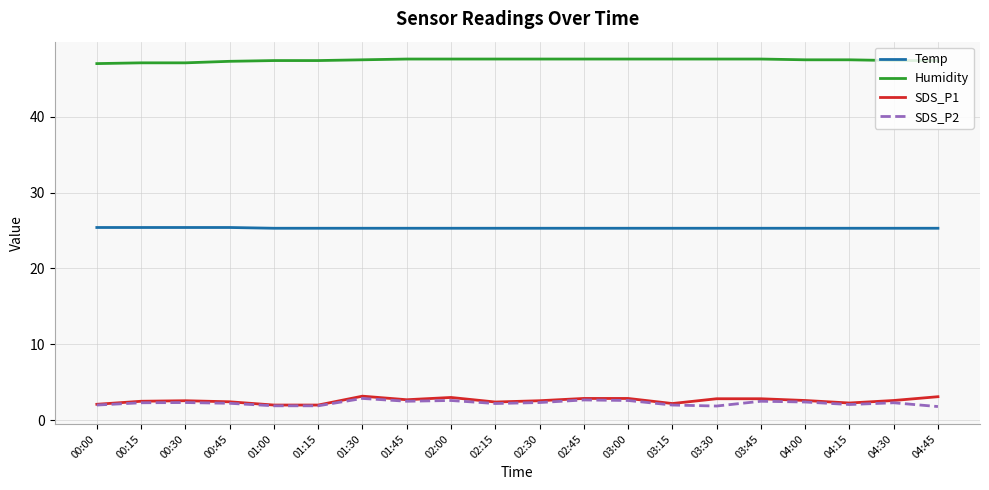

True or false: Humidity has a value of 47.6 at 02:45.

True